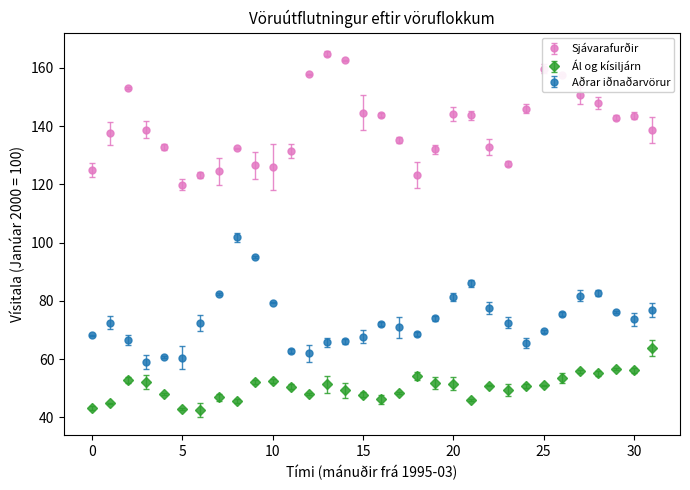

At how many categories does at least one series exceed 109?

32